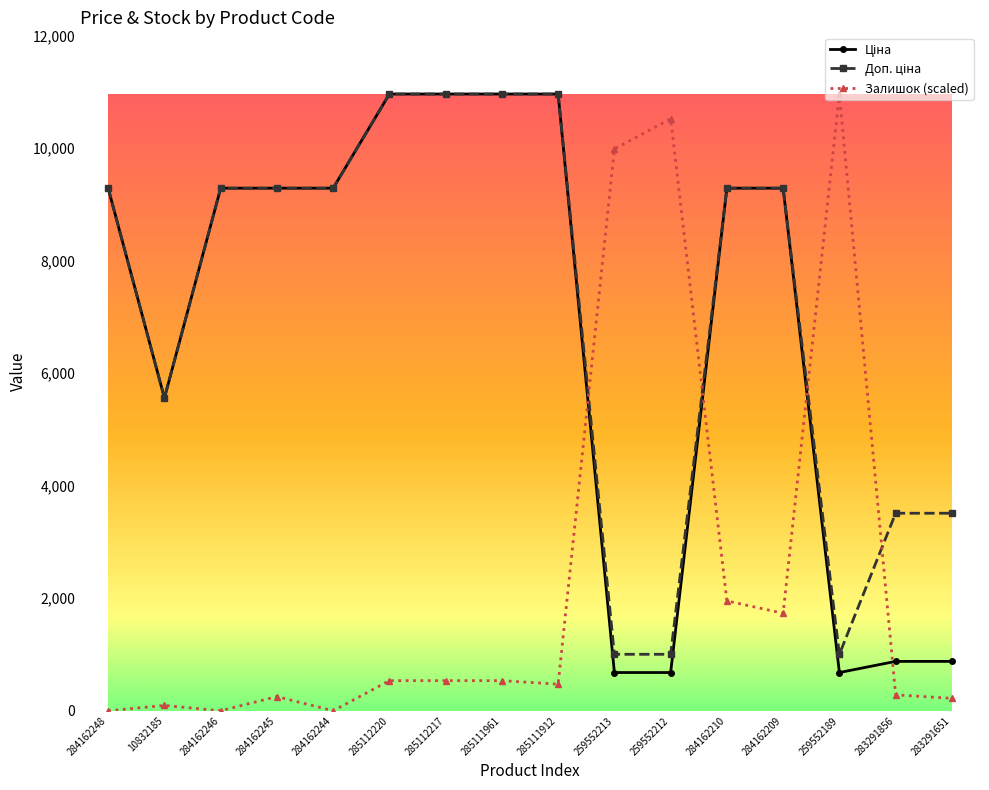

At how many categories does at least one series exceed 5385?

14